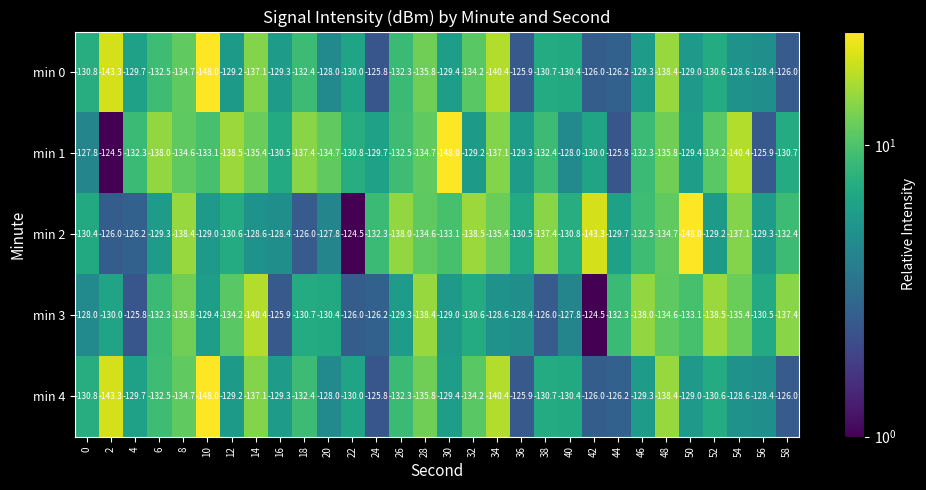

Count the number of categories in the chart.

30